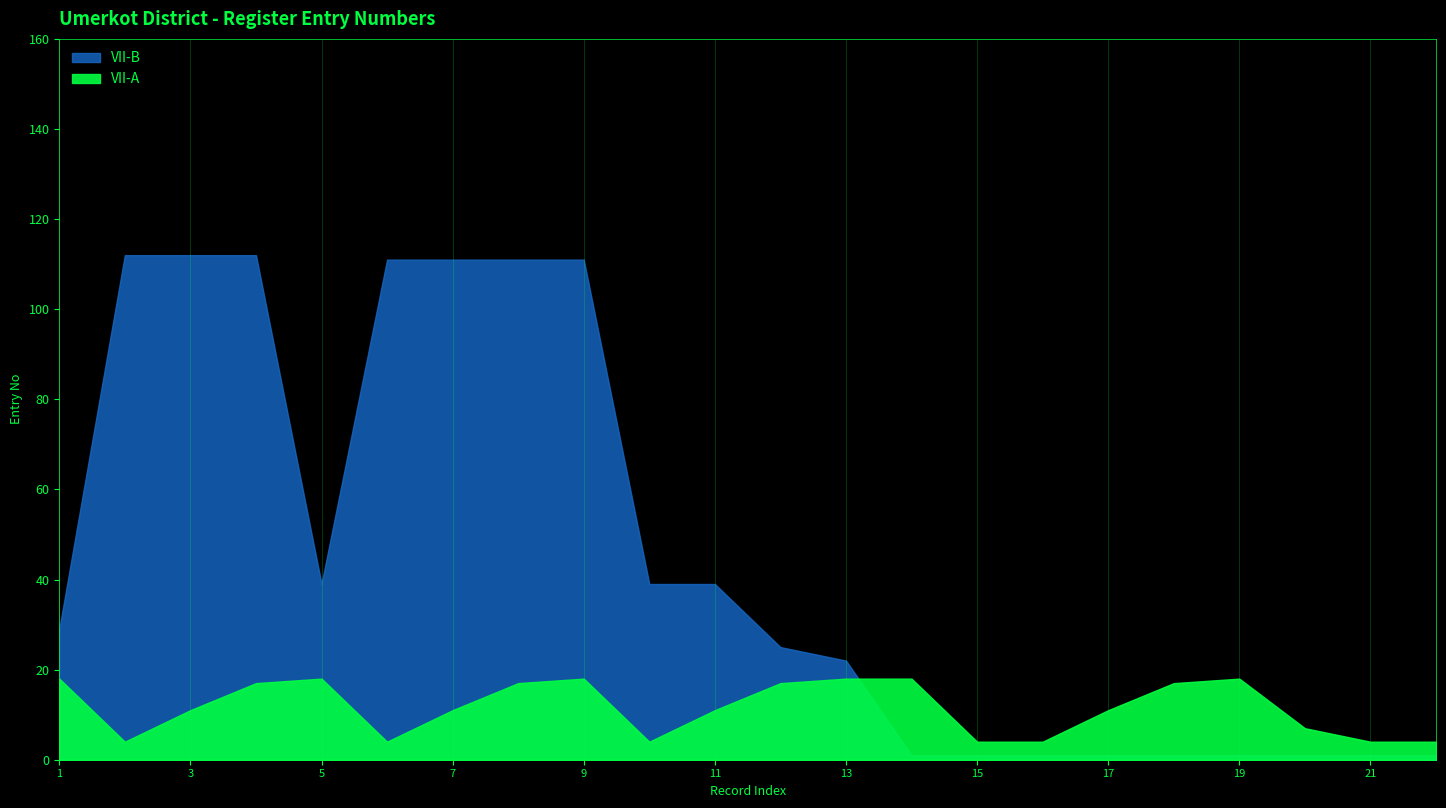

What is the lowest value of the VII-A series?

4